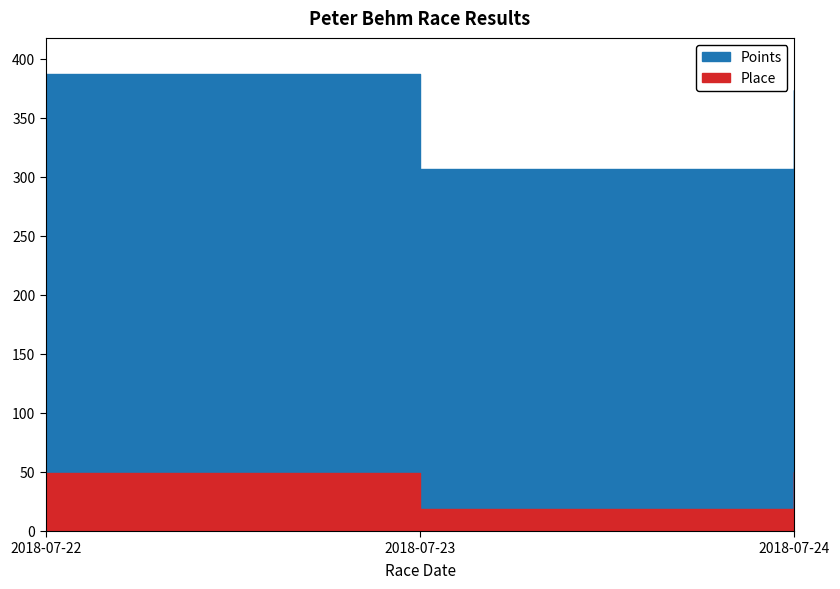

At how many categories does at least one series exceed 293?

3